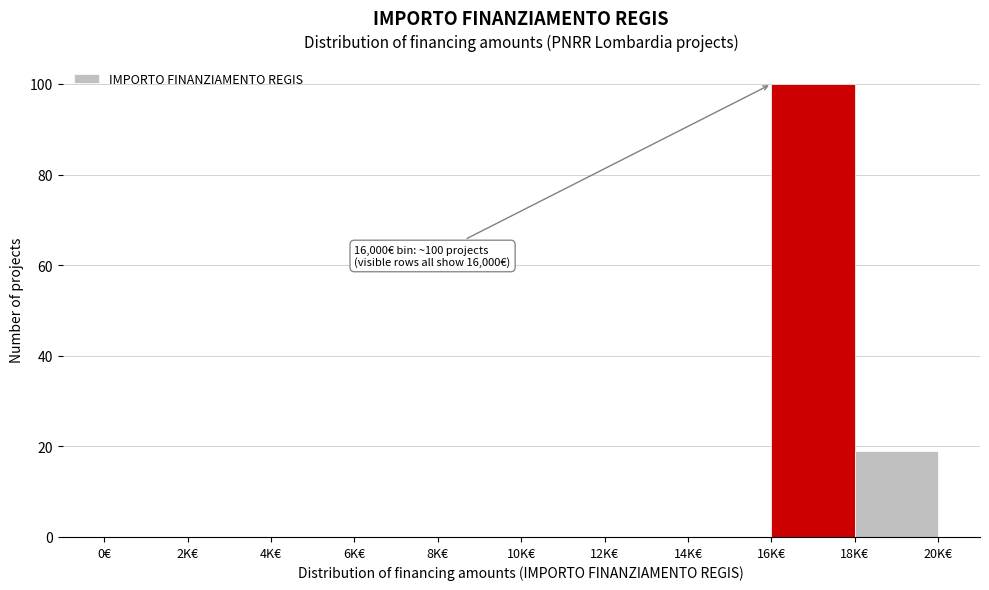

Reading right to left, extract all data points from this chart.

18K€=19	16K€=100	14K€=0	12K€=0	10K€=0	8K€=0	6K€=0	4K€=0	2K€=0	0€=0